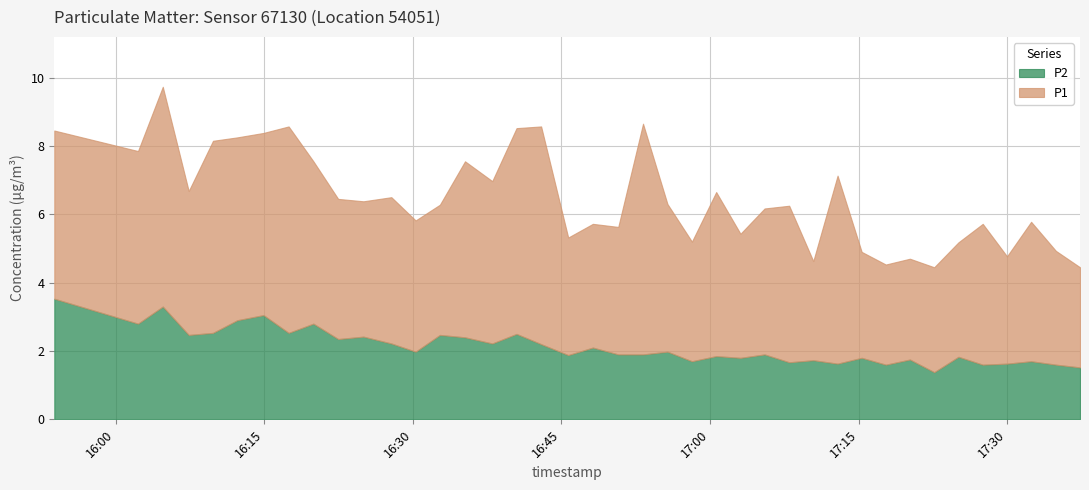

How many interior local valleys does the P1 series have?

13